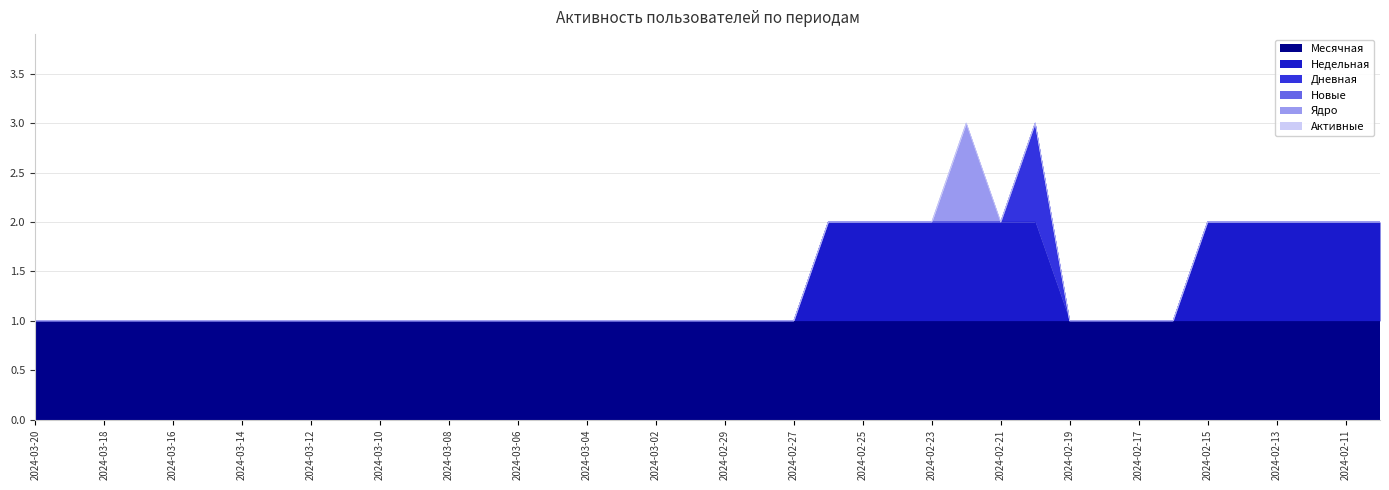

What is the approximate value of Недельная at 2024-02-21?

1